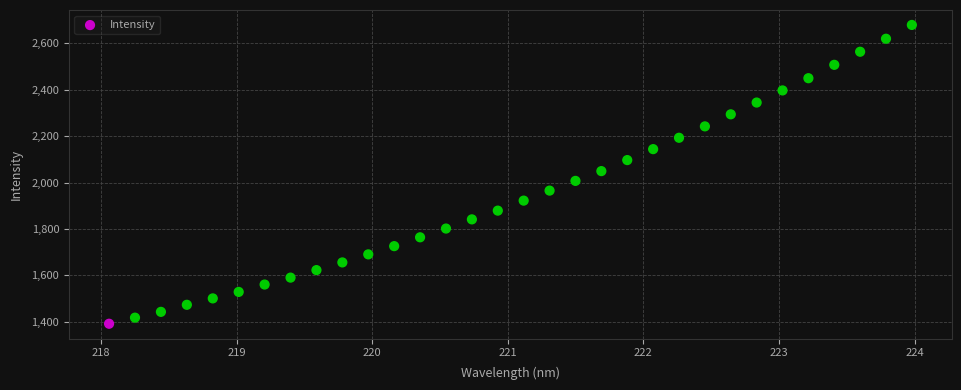

What is the range of Y values (max minus min)?

1287.9